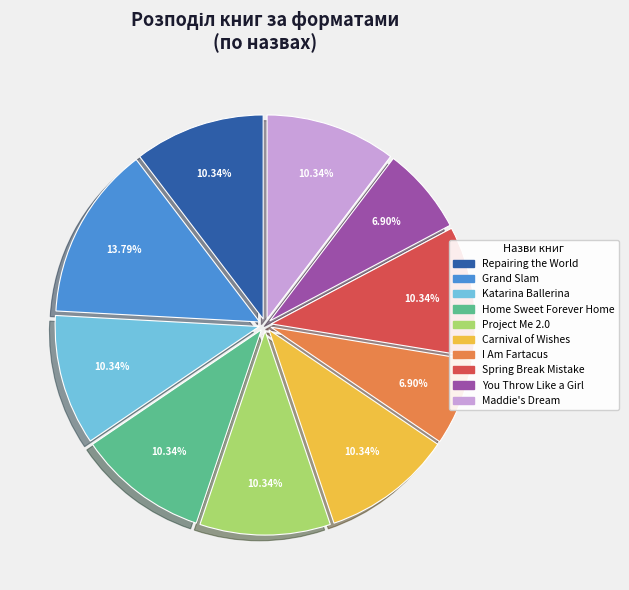

Is there a majority slice in this chart?

No